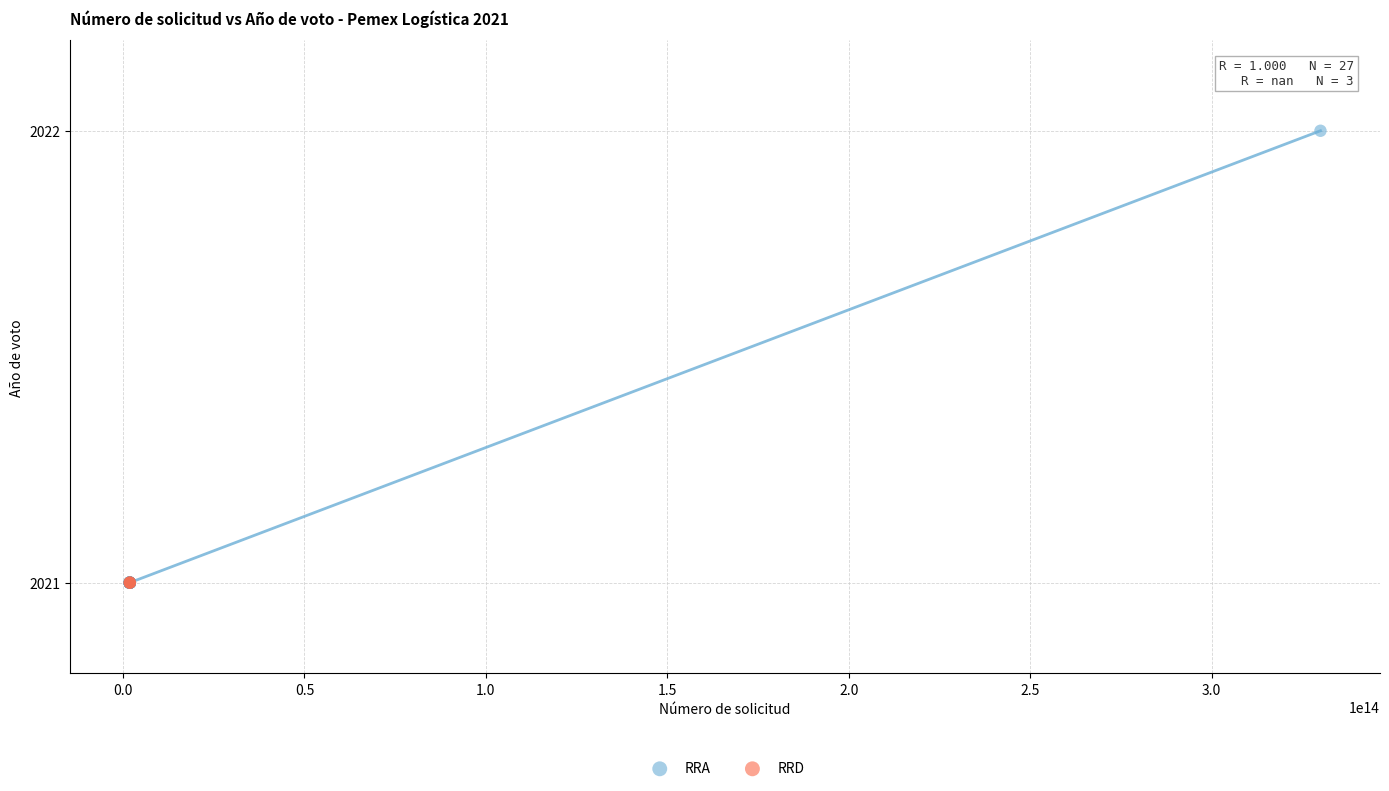

Which series reaches the maximum Y coordinate?

RRA